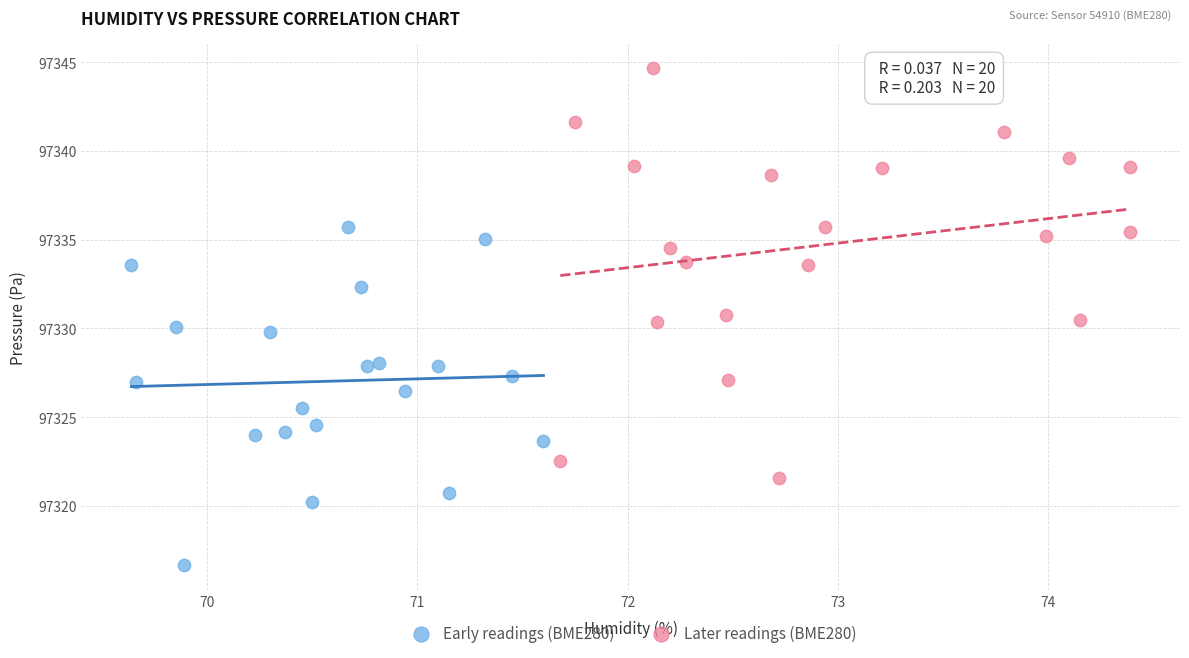

Which series contains the highest Y value?

Later readings (BME280)